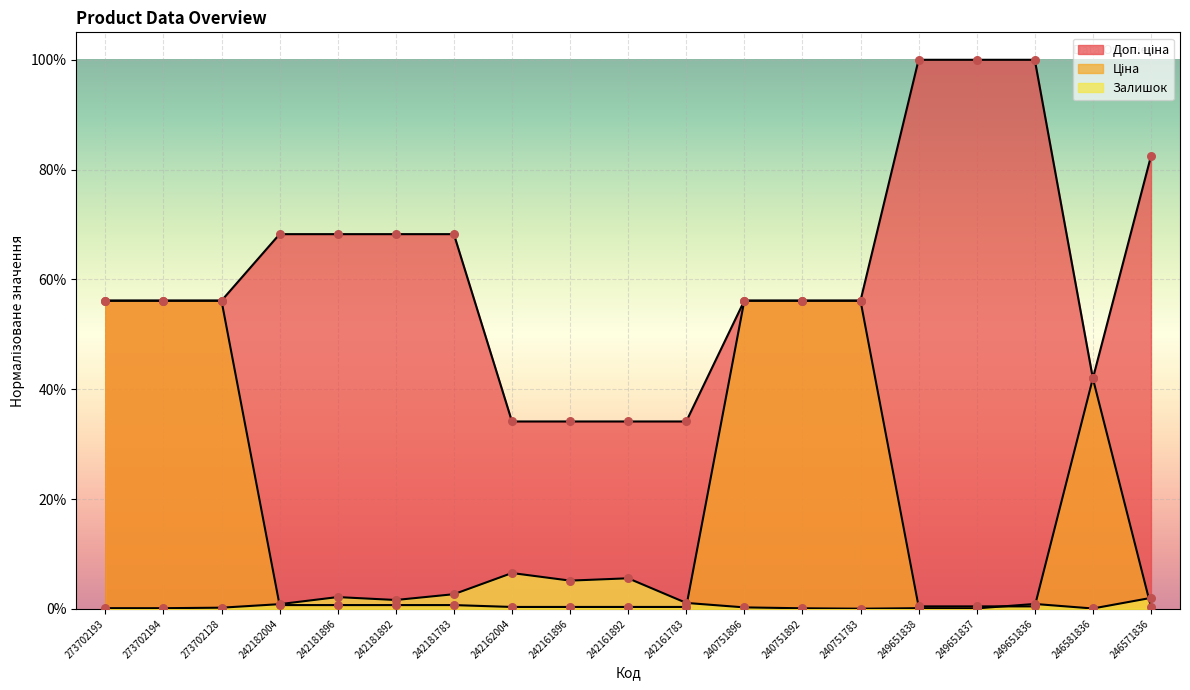

Which series reaches the minimum Y coordinate?

Залишок